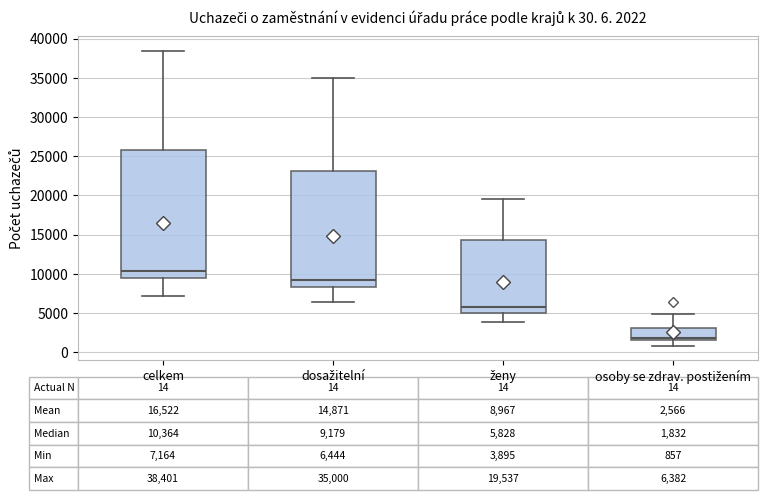

Comparing the boxes themselves (not the whiskers), which one is the tallest?

celkem